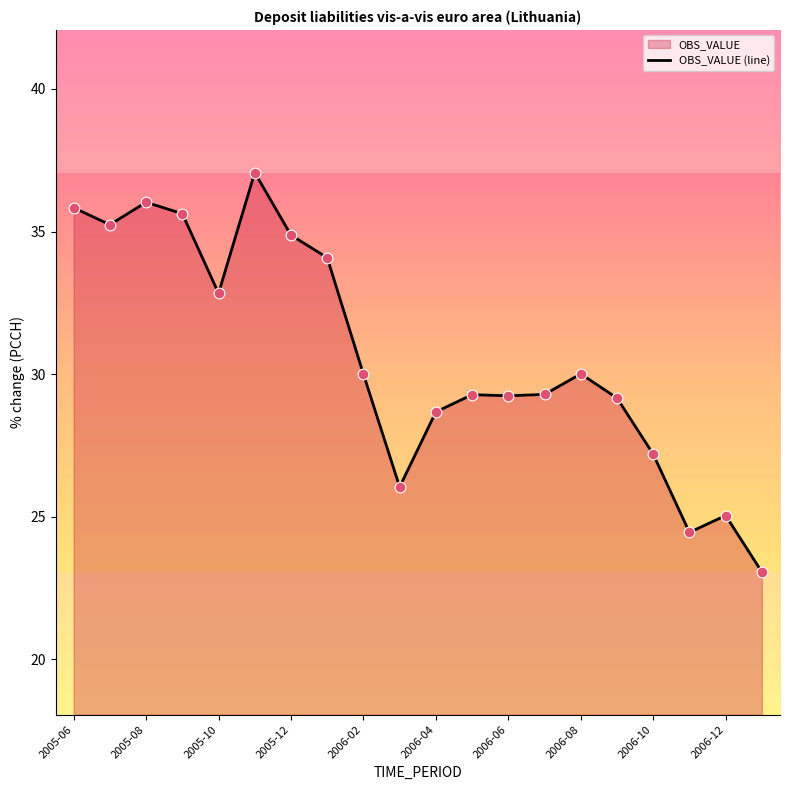

Which has a higher value, 2005-06 or 2005-10?

2005-06